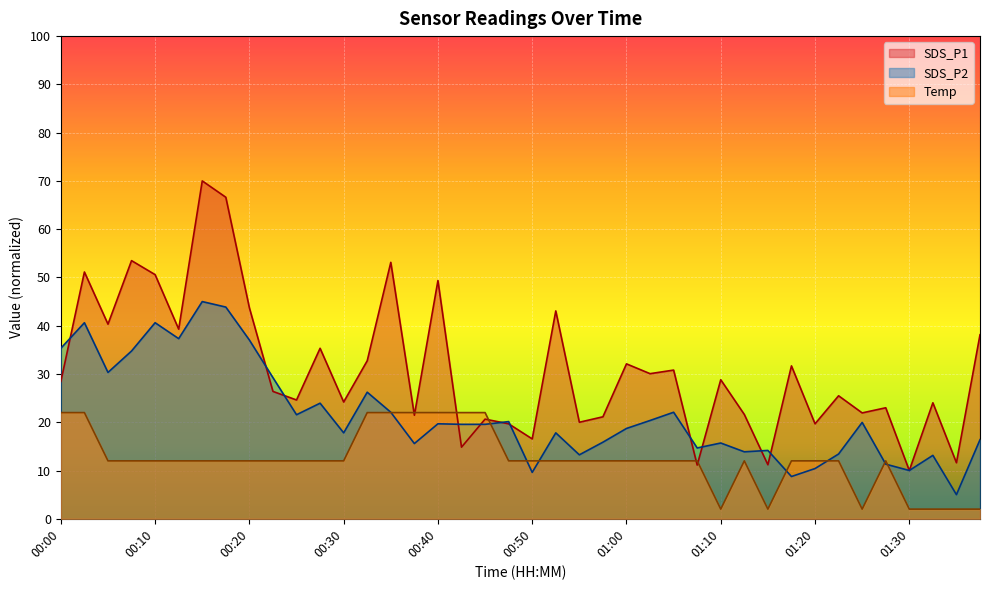

True or false: Temp has more than 2 points higher than both neighbors.

False